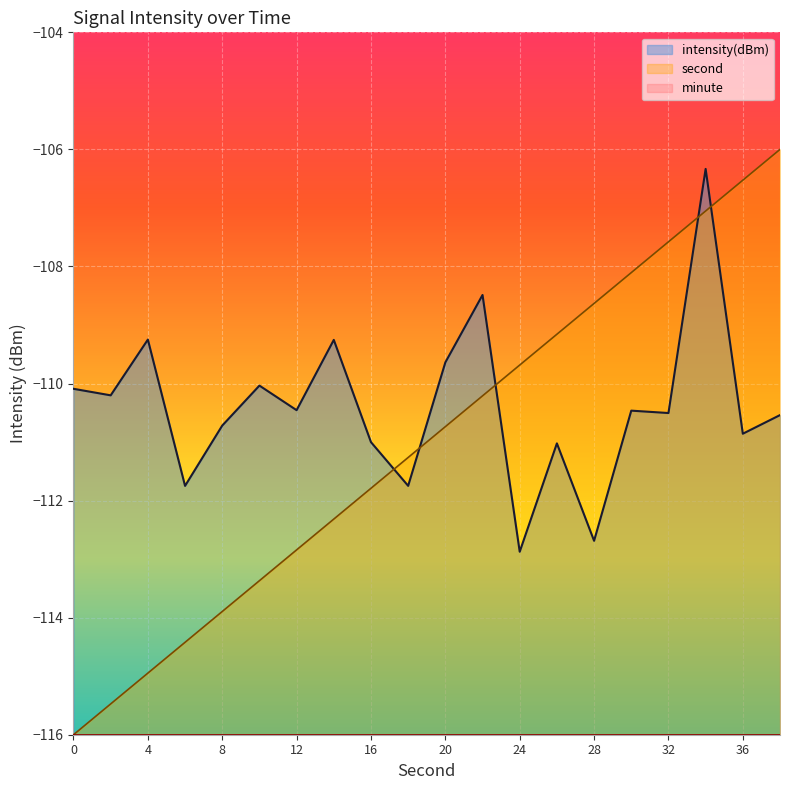

At which label is intensity(dBm) closest to -109?

4